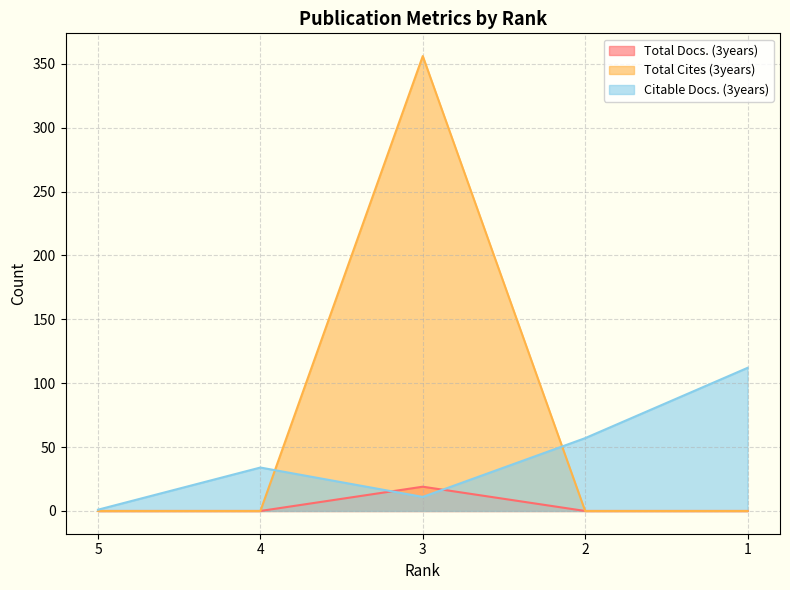

Which series ends up on top after the final intersection of Total Docs. (3years) and Citable Docs. (3years)?

Citable Docs. (3years)